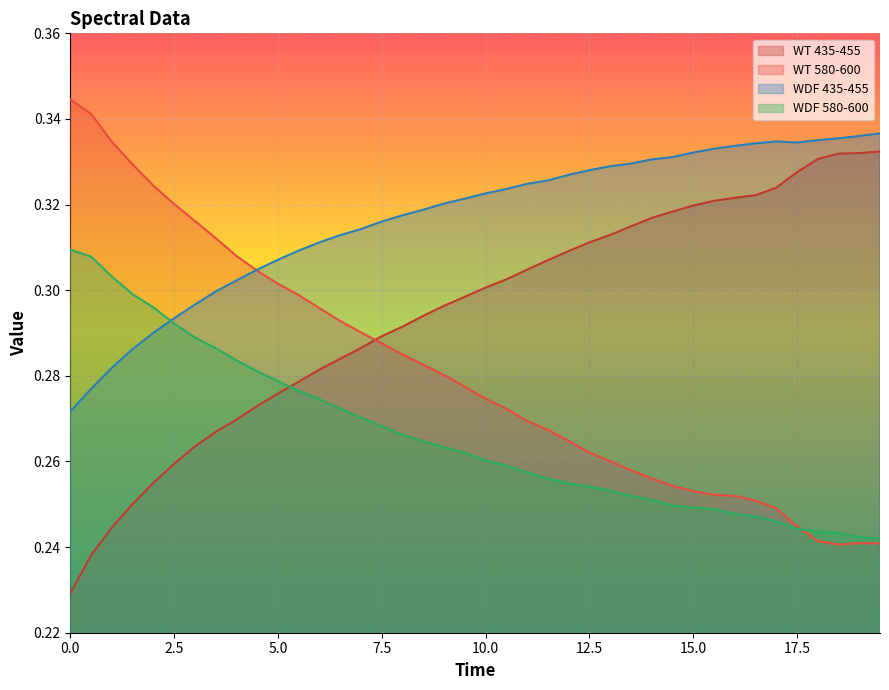

At how many categories does at least one series exceed 0?

40